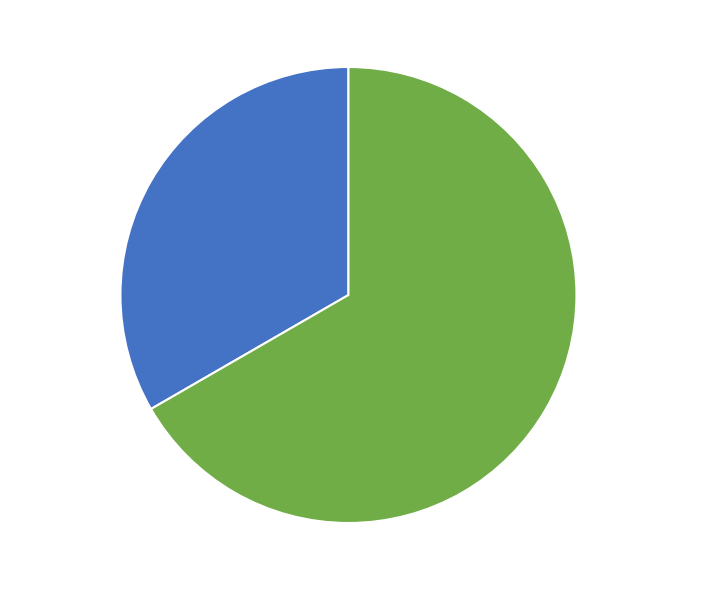

Which category accounts for the majority?

Безстроковий